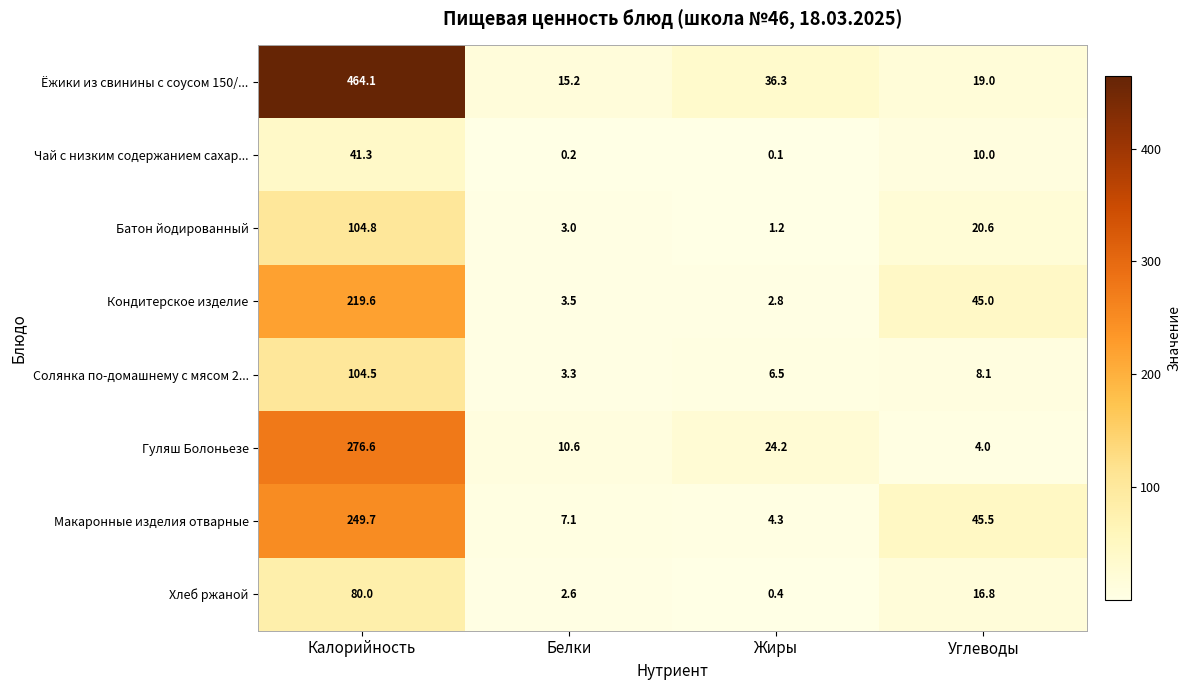

What is the total value across all series at Калорийность?

1540.6